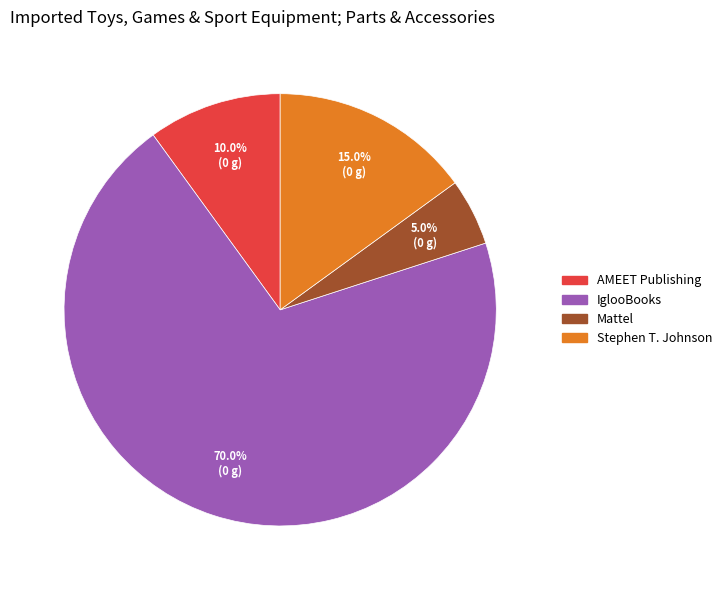

What percentage is the Stephen T. Johnson slice, to the nearest percent?

15%